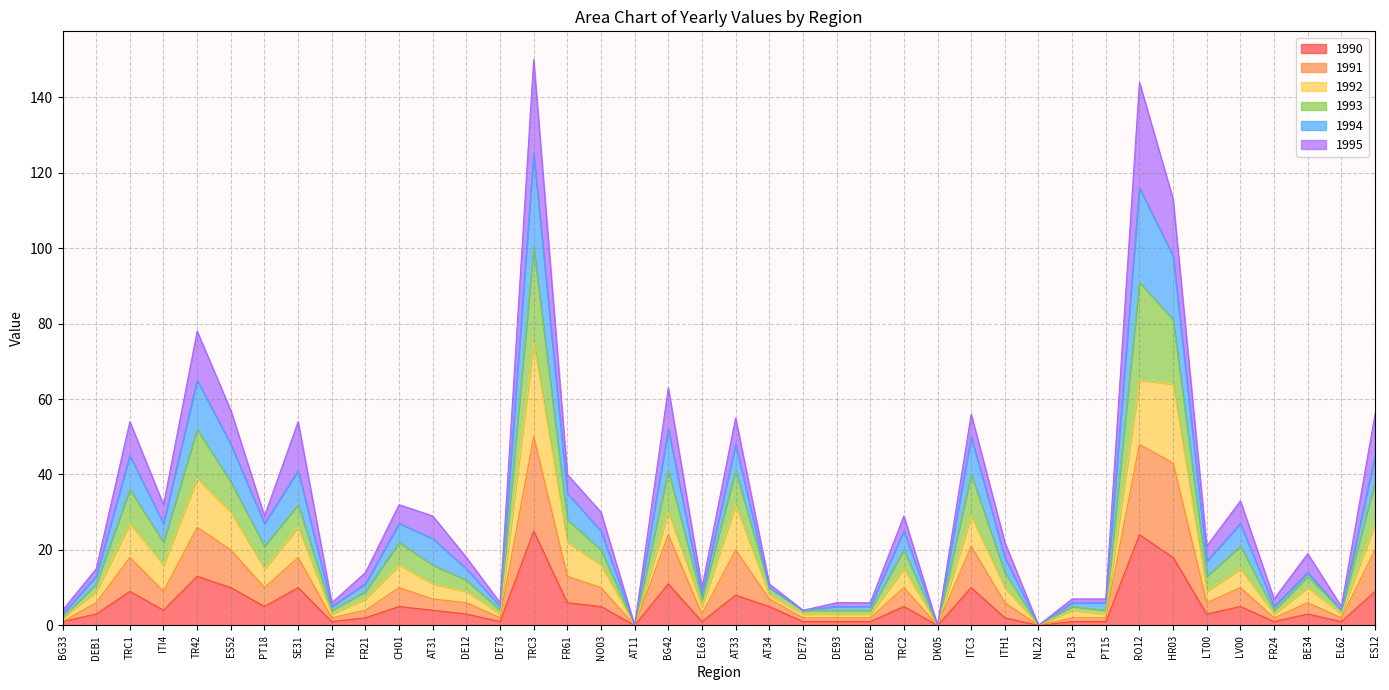

What is the highest value of the 1990 series?

25